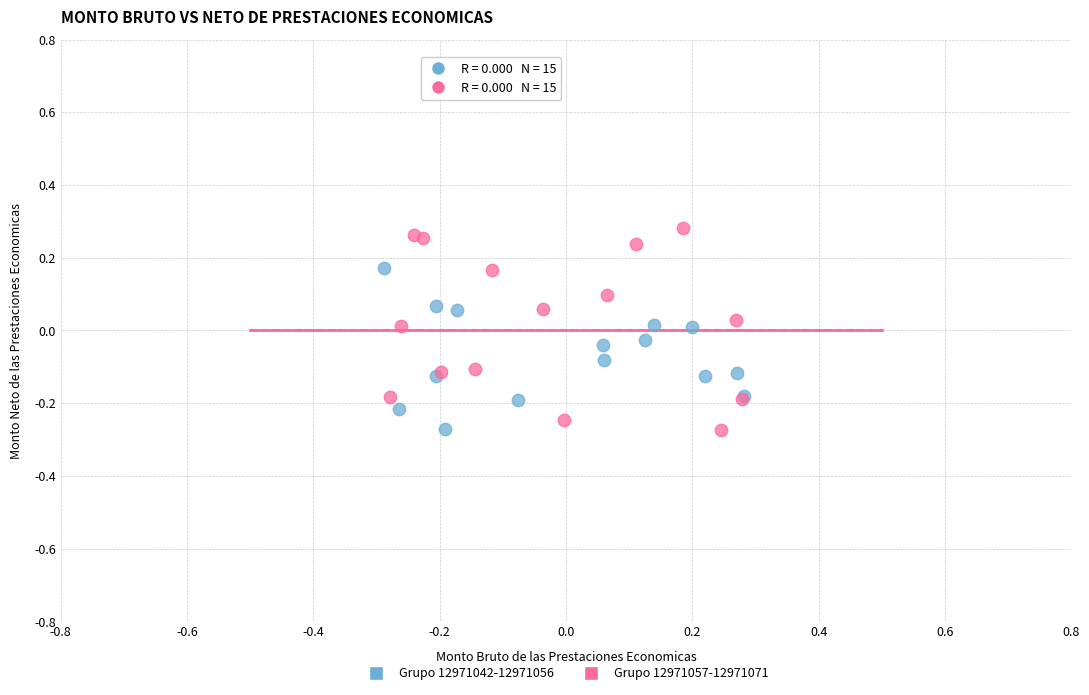

Which series has the largest Y range (max minus min)?

Grupo 12971057-12971071